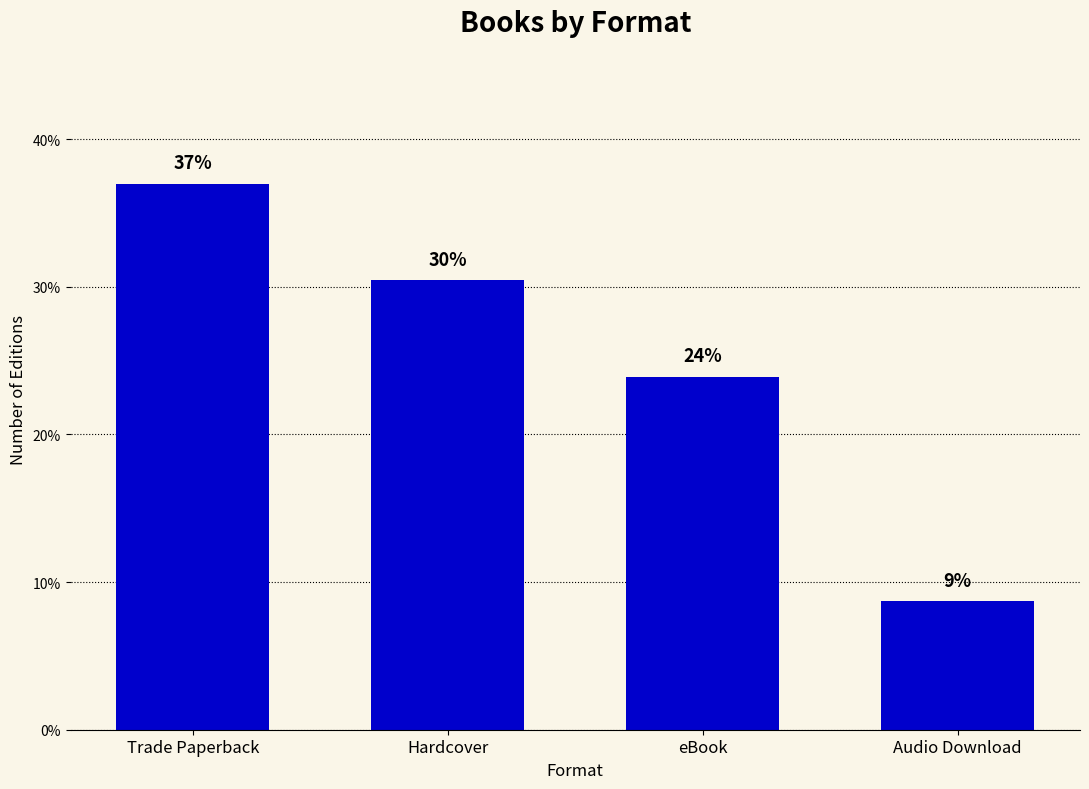

What is the sum of the values at Trade Paperback and Audio Download?

45.7